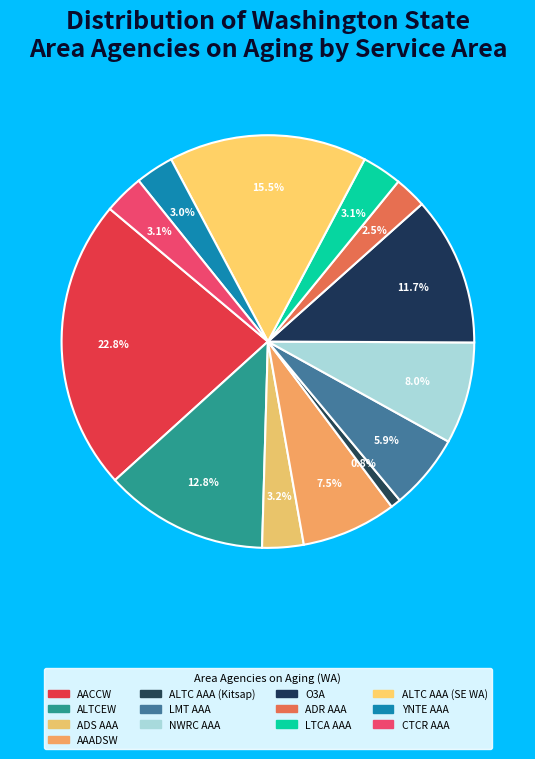

Combined, what portion of the pie is ALTC AAA (SE WA) and CTCR AAA?

18.7%